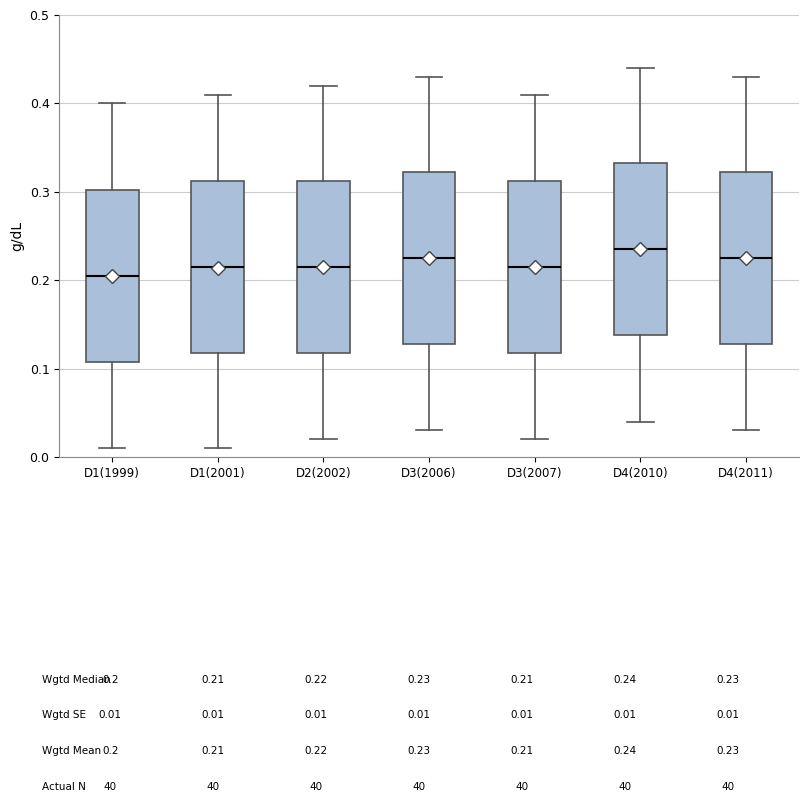

Where is the lower edge of the box for D1(2001) on the y-axis? The values are not printed on the chart, so give them approximately, as read against the axis.

0.12